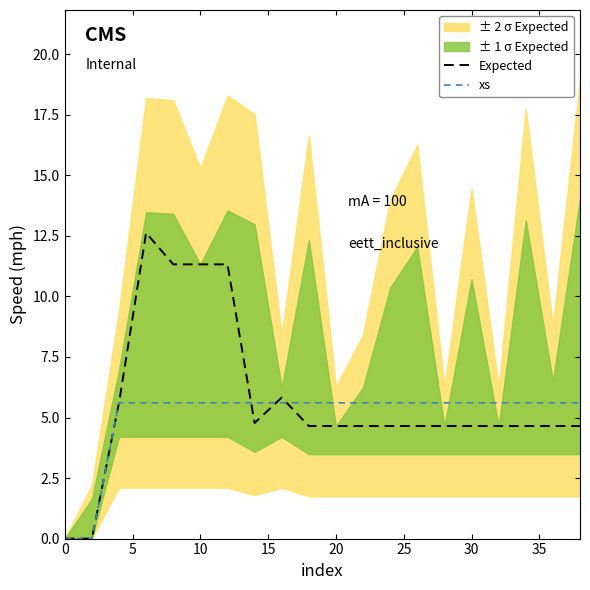

Which series ends up on top after the final intersection of Expected and xs?

xs